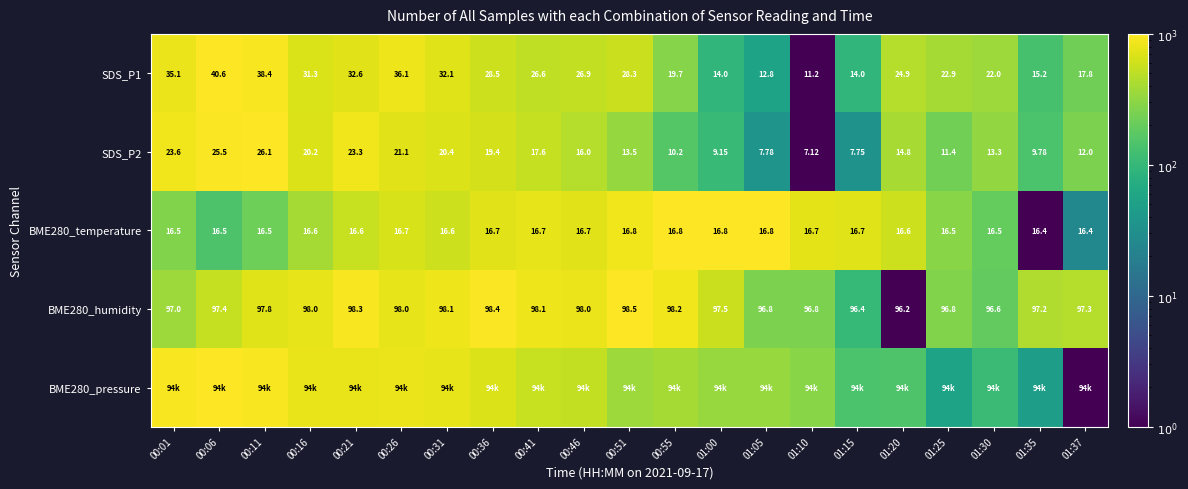

Is the value of BME280_humidity at 01:30 greater than the value of SDS_P2 at 01:37?

Yes